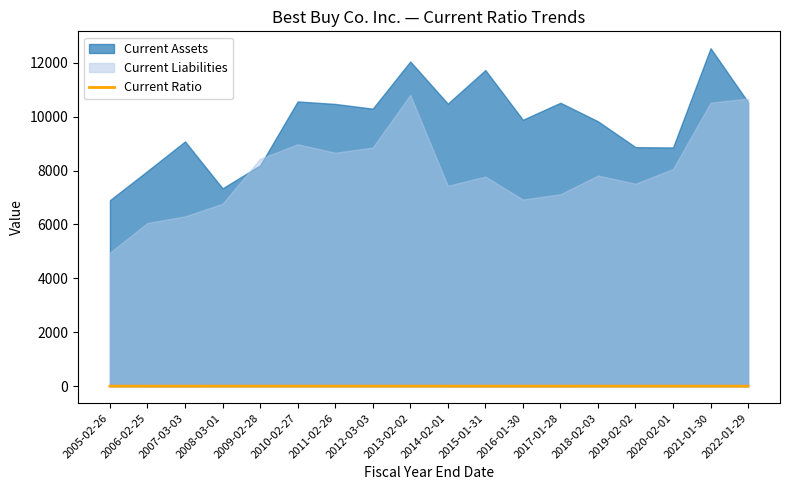

What is the approximate value at 2014-02-01?

1.4